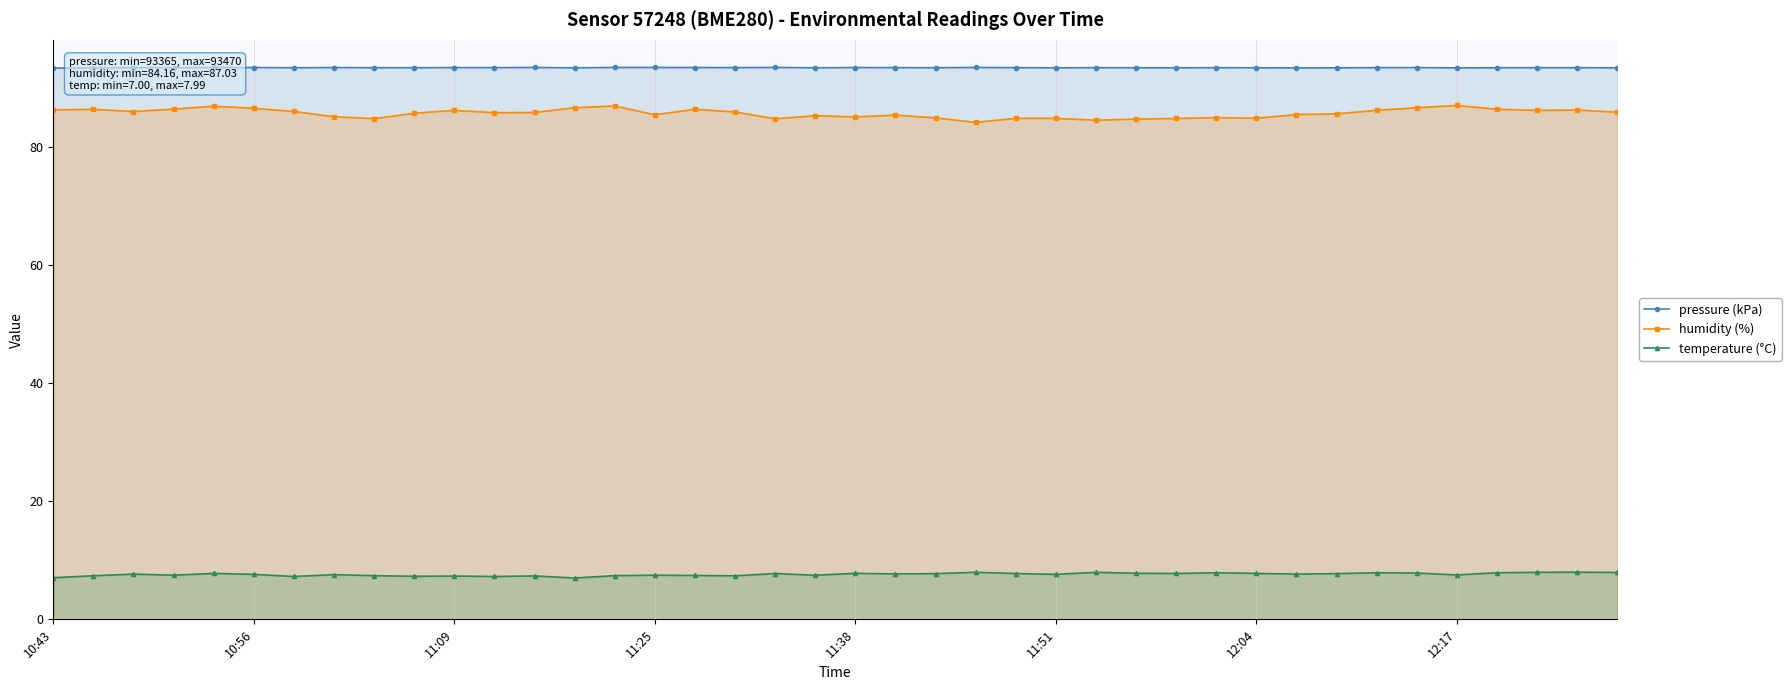

How many distinct data groups are displayed?

3